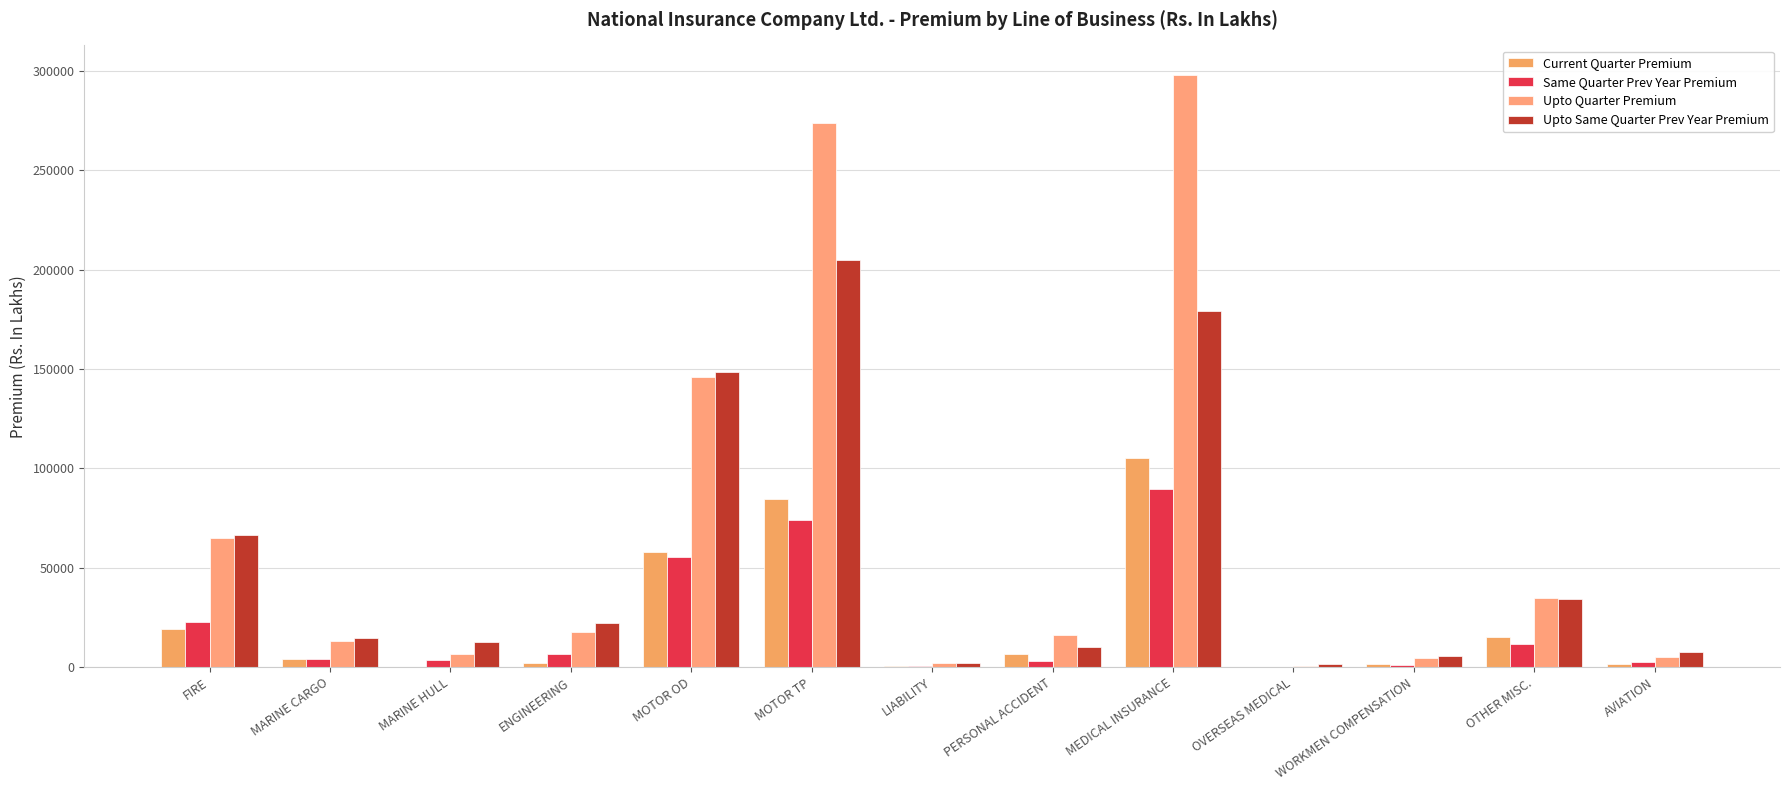

How many data points in Upto Same Quarter Prev Year Premium are above 14455?

7